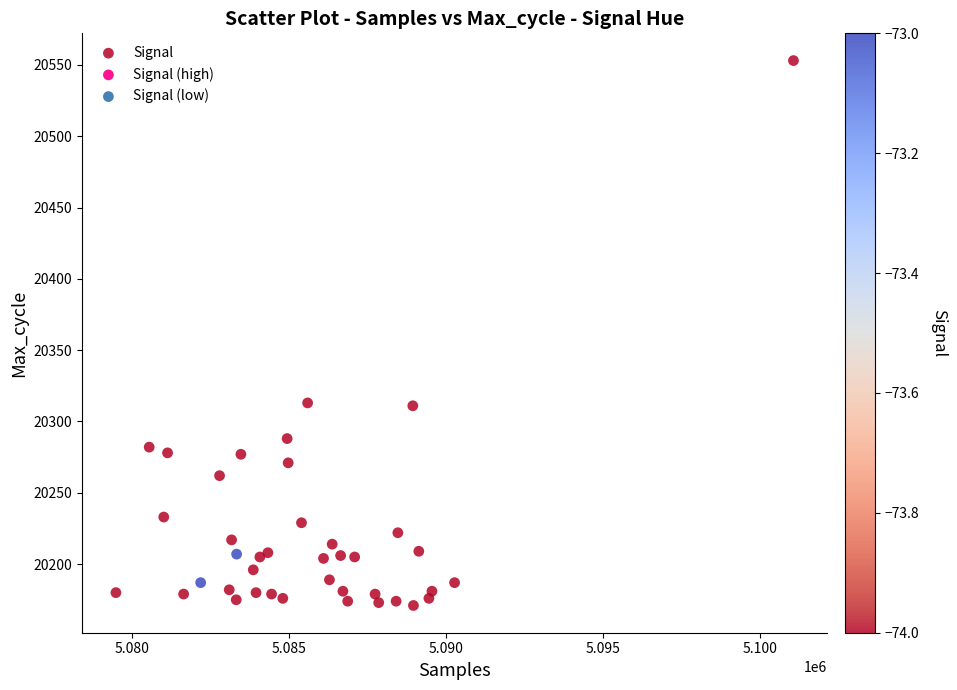

What is the range of Y values (max minus min)?

382